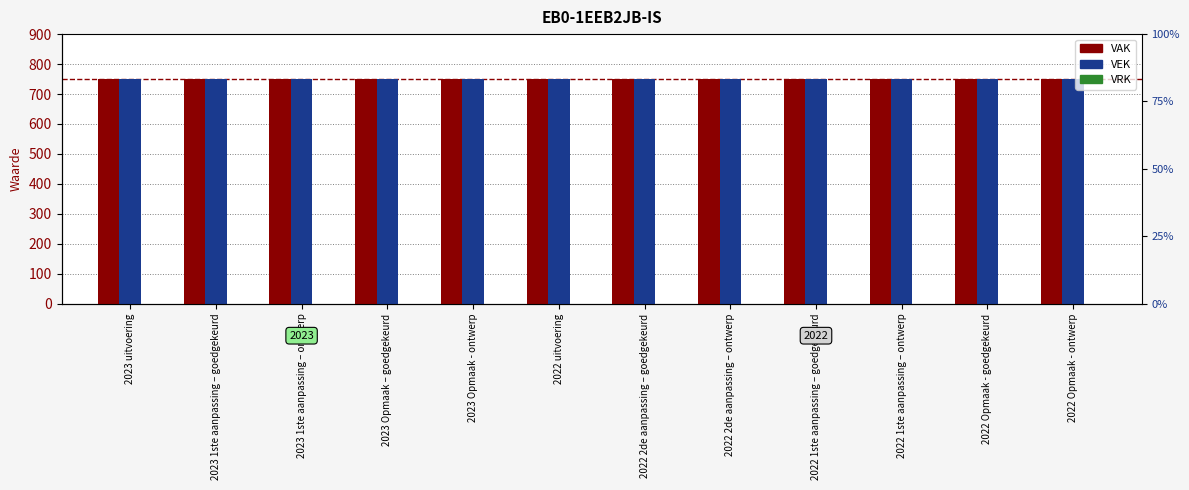

Which has a higher value, 2023 1ste aanpassing – goedgekeurd or 2022 1ste aanpassing – ontwerp?

2023 1ste aanpassing – goedgekeurd